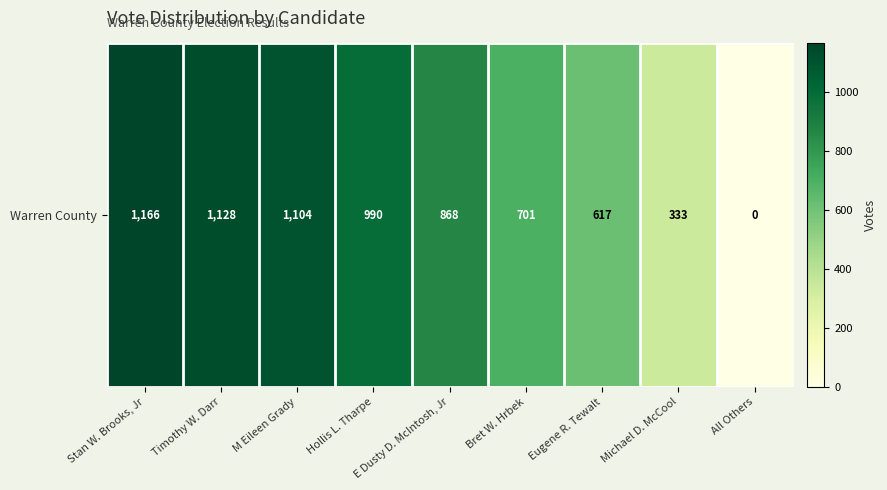

How many values exceed 868?

4